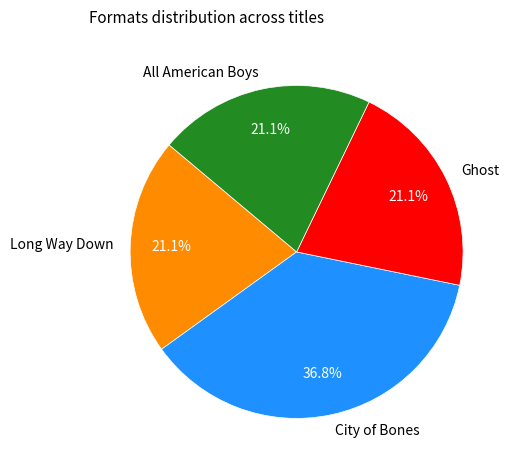

What percentage is the All American Boys slice, to the nearest percent?

21%